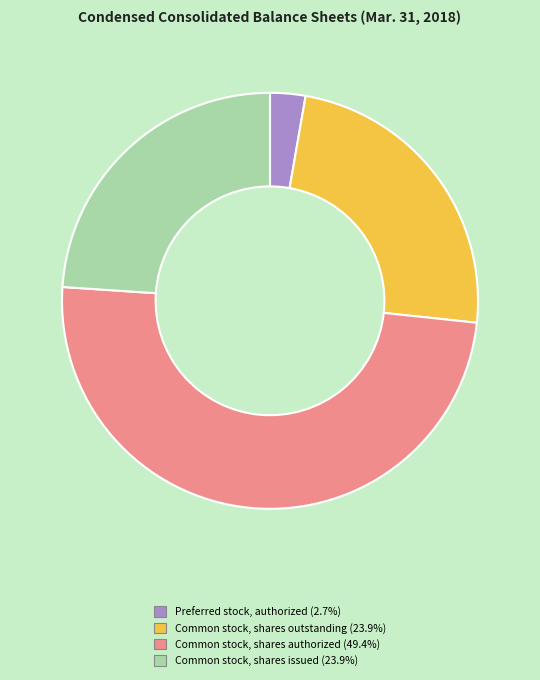

How many slices are in this pie chart?

4